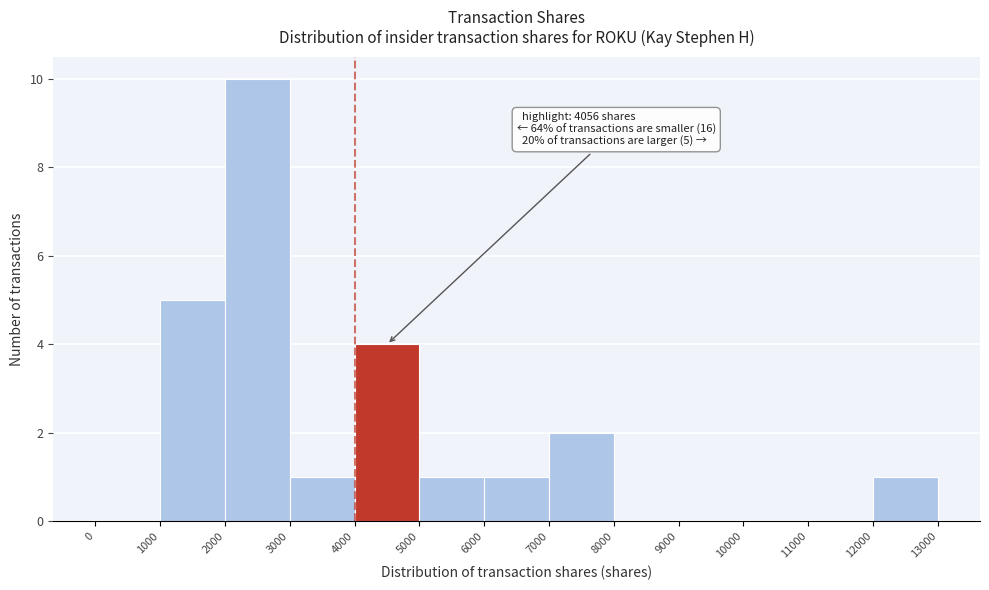

Which range on the x-axis has the tallest bar?

2000 to 3000